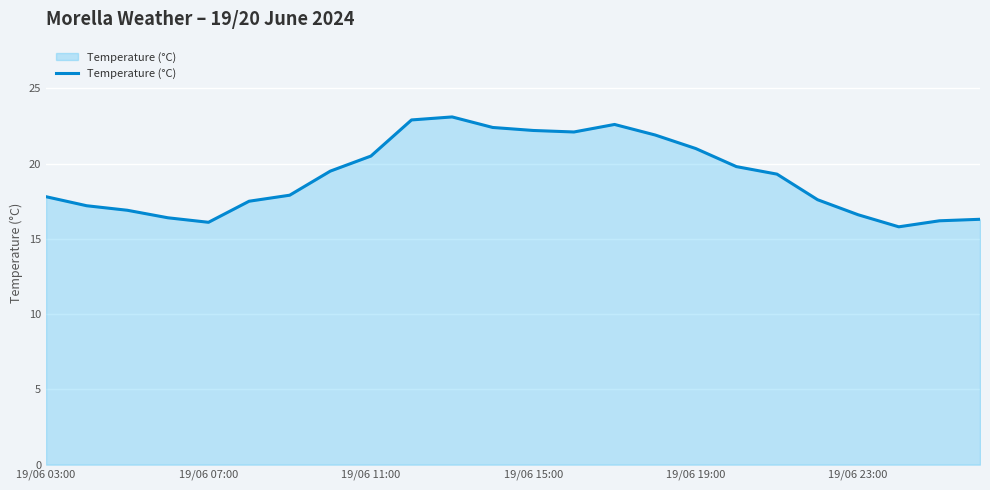

What is the greatest value displayed?

23.1